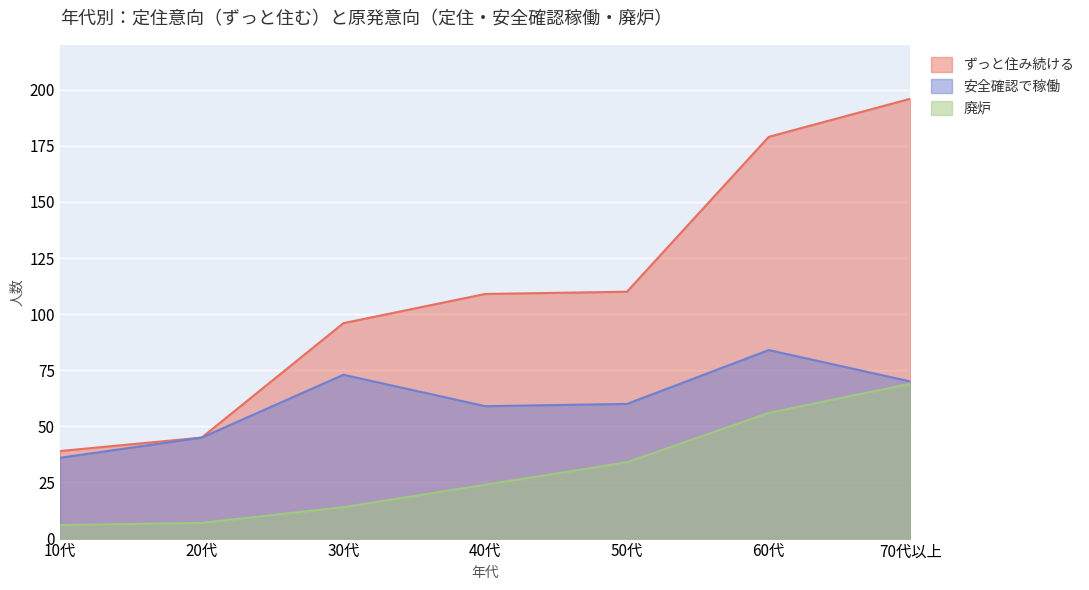

Is it true that 廃炉 equals 6 at 10代?

True